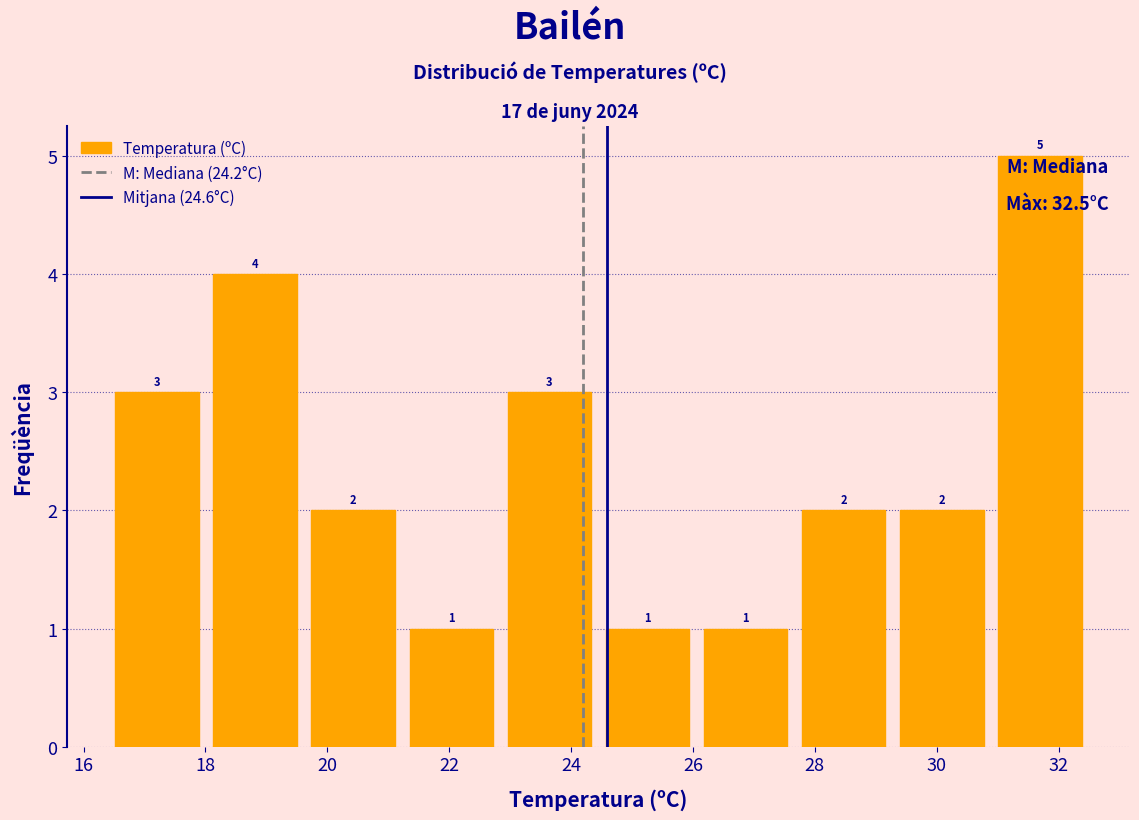

How tall is the bar that spans 16.4 to 18.0 on the x-axis? The bar edges are not printed on the chart, so give them approximately, as read against the axis.

3